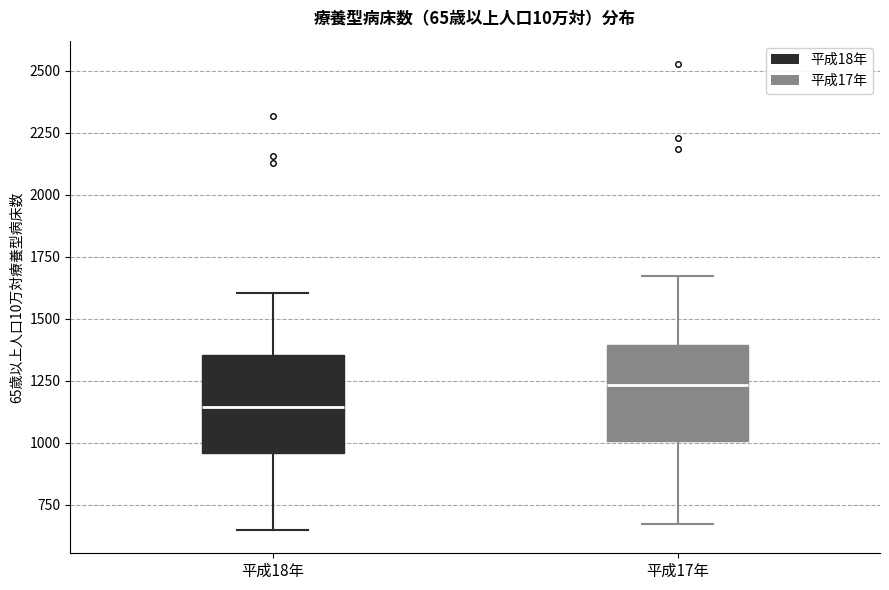

Reading left to right, read every box against the y-axis: the position of its median line, the range the box covers, and the ends of its whiskers. The values are not printed on the chart, so give them approximately, as read against the axis.

平成18年: median 1150, box 950 to 1350, whiskers 650 to 1600
平成17年: median 1250, box 1000 to 1400, whiskers 650 to 1650